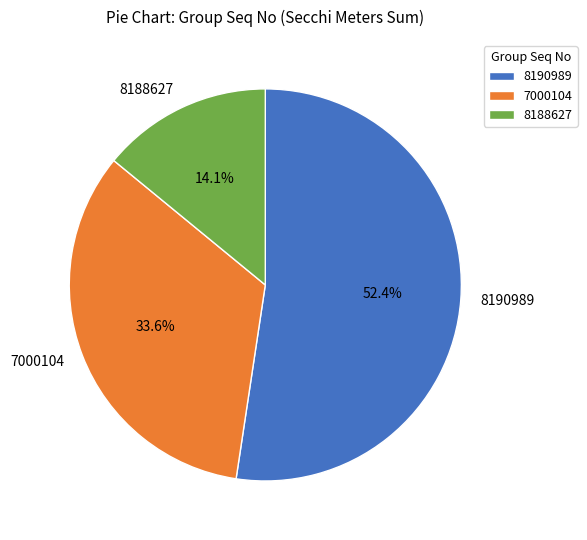

Is there a majority slice in this chart?

Yes